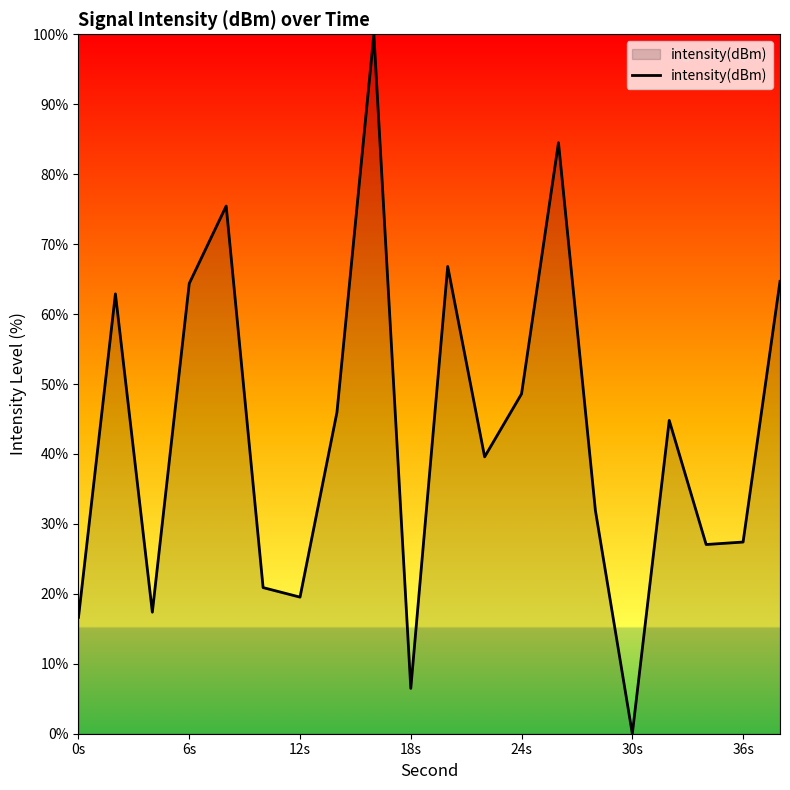

What is the difference between the maximum and minimum values?

100.0